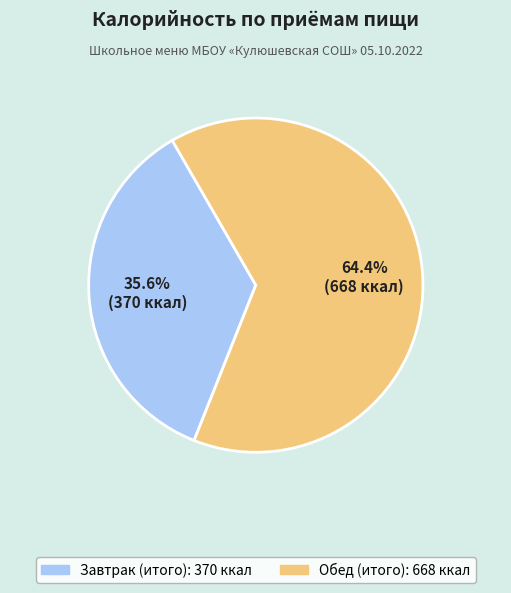

Approximately how many times larger is the value at Обед (итого) compared to Завтрак (итого)?

1.8